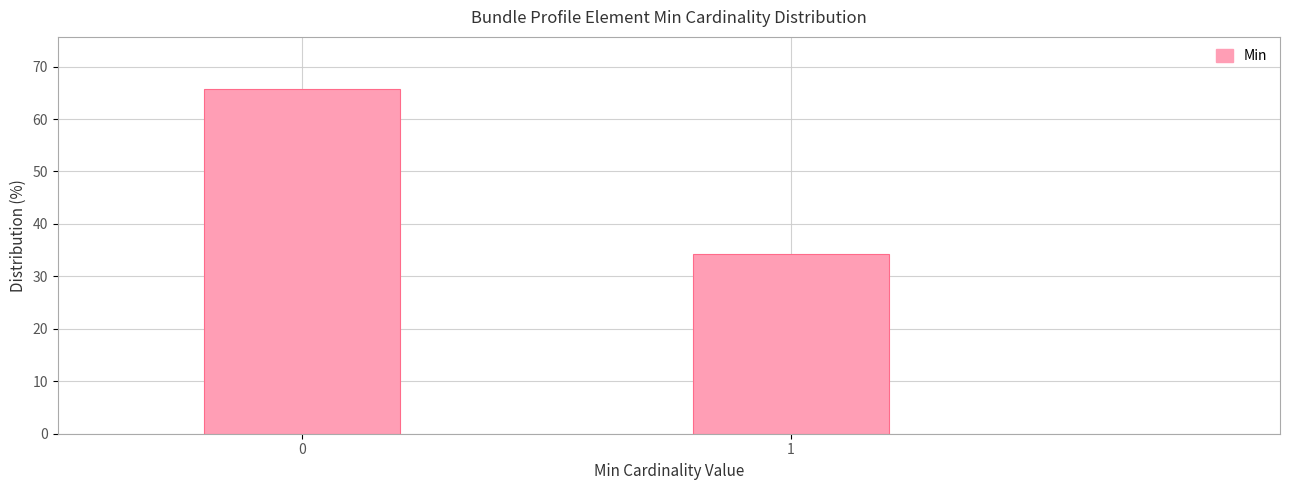

Reading left to right, what are all the values shown in this chart?

65.8	34.2